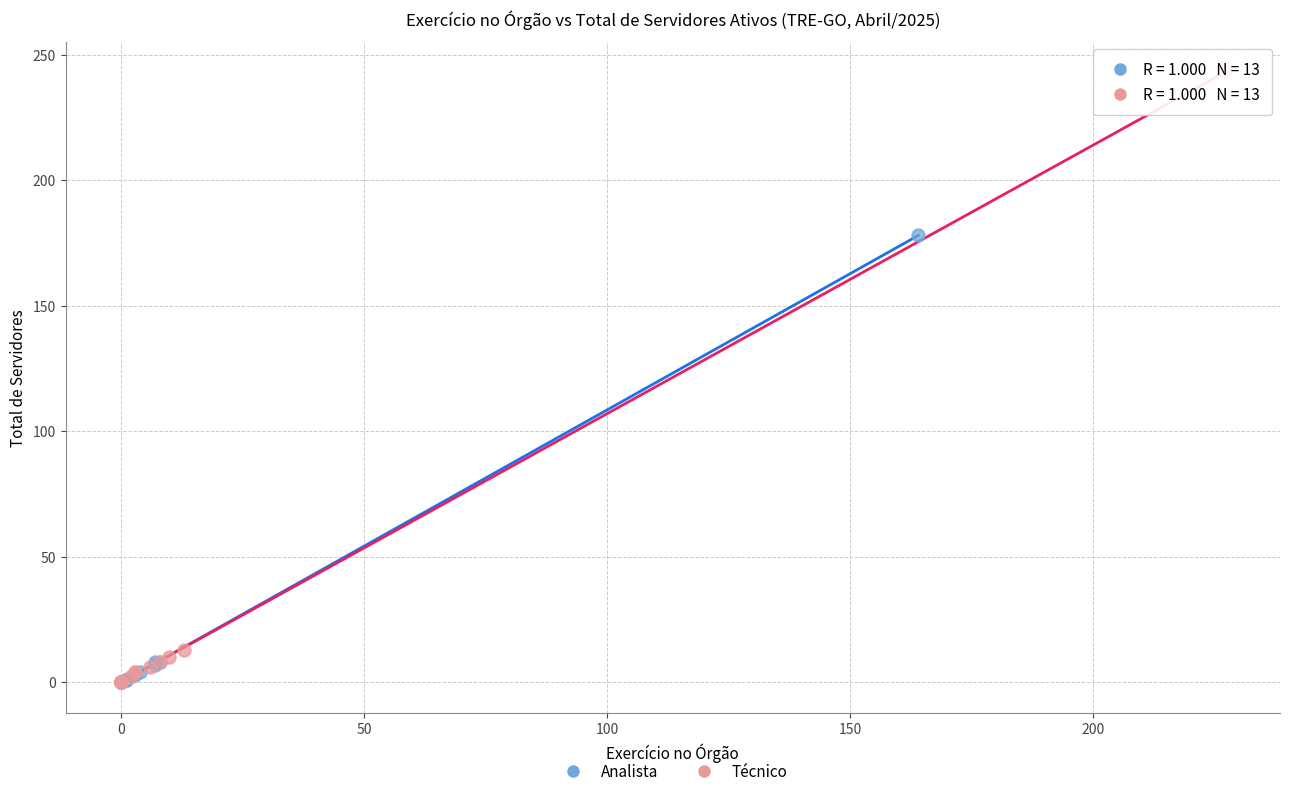

Which series reaches the maximum Y coordinate?

Técnico